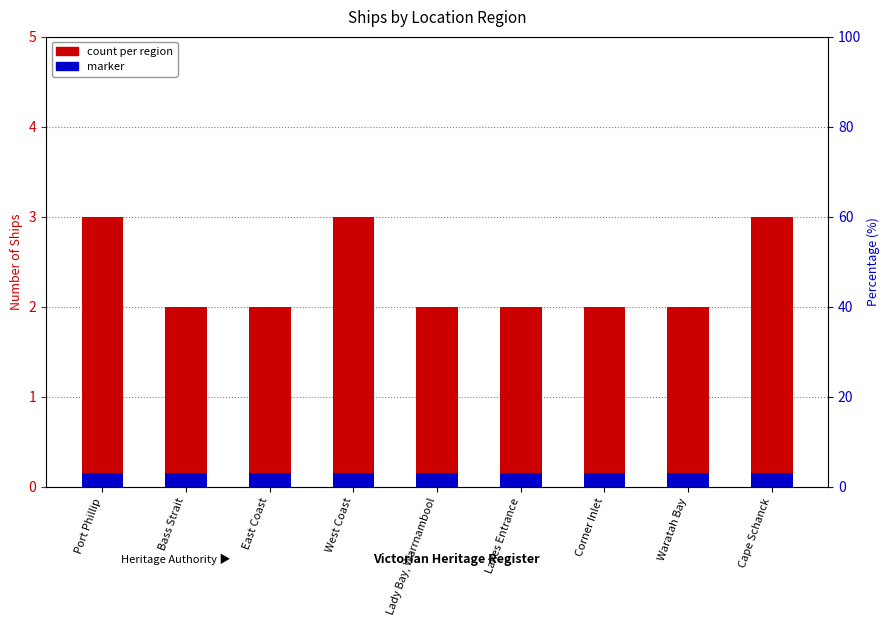

Reading left to right, transcribe all the data shown in this chart.

count per region: Port Phillip=3.0	Bass Strait=2.0	East Coast=2.0	West Coast=3.0	Lady Bay, Warrnambool=2.0	Lakes Entrance=2.0	Corner Inlet=2.0	Waratah Bay=2.0	Cape Schanck=3.0
marker: Port Phillip=0.1	Bass Strait=0.1	East Coast=0.1	West Coast=0.1	Lady Bay, Warrnambool=0.1	Lakes Entrance=0.1	Corner Inlet=0.1	Waratah Bay=0.1	Cape Schanck=0.1